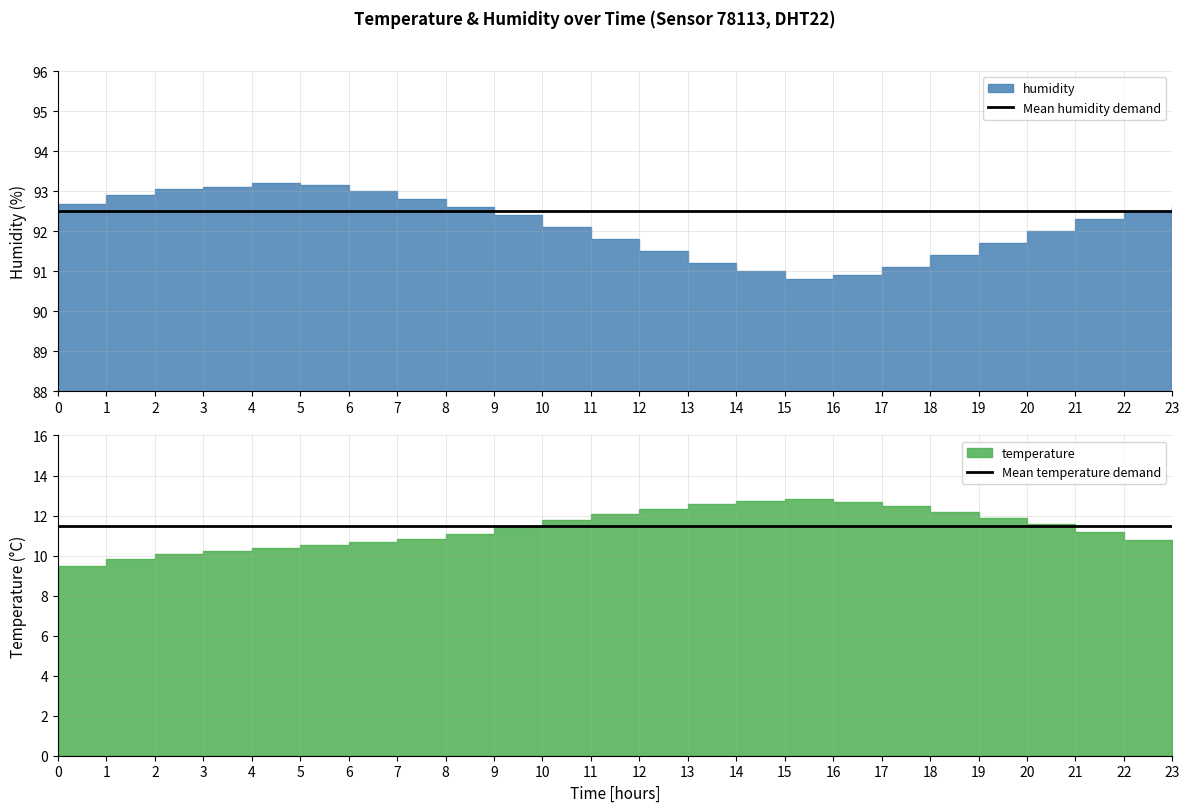

Is it true that Mean temperature demand equals 11.5 at 0?

True